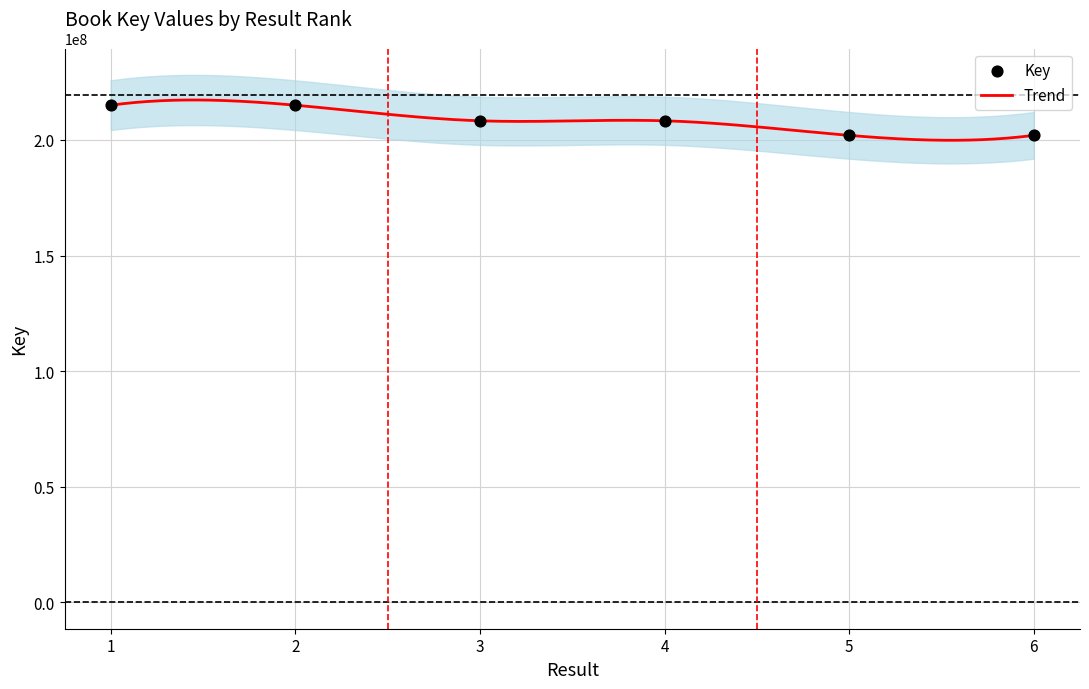

What is the ratio of the value at 5 to the value at 4?

1.0